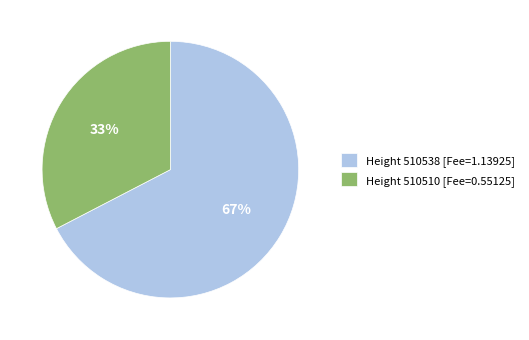

Count the number of slices in the pie.

2